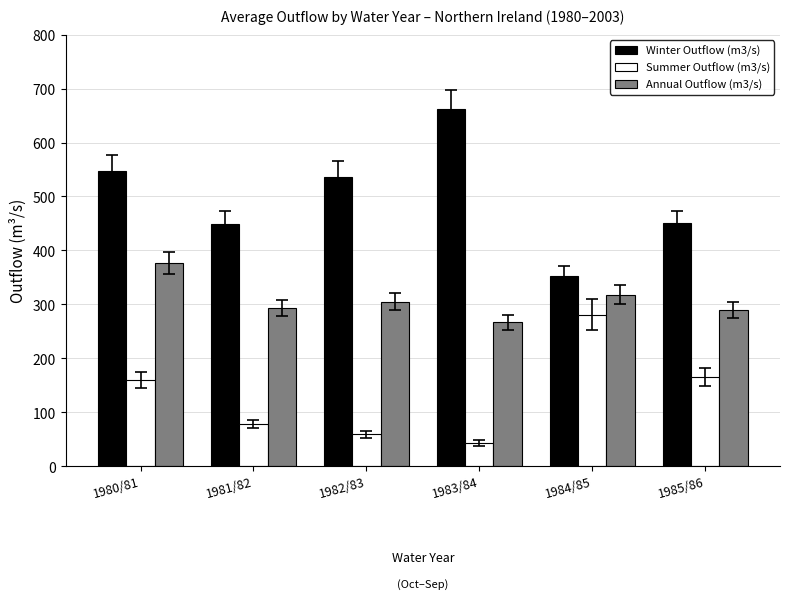

How many data points in Summer Outflow (m3/s) are less than 160?

3